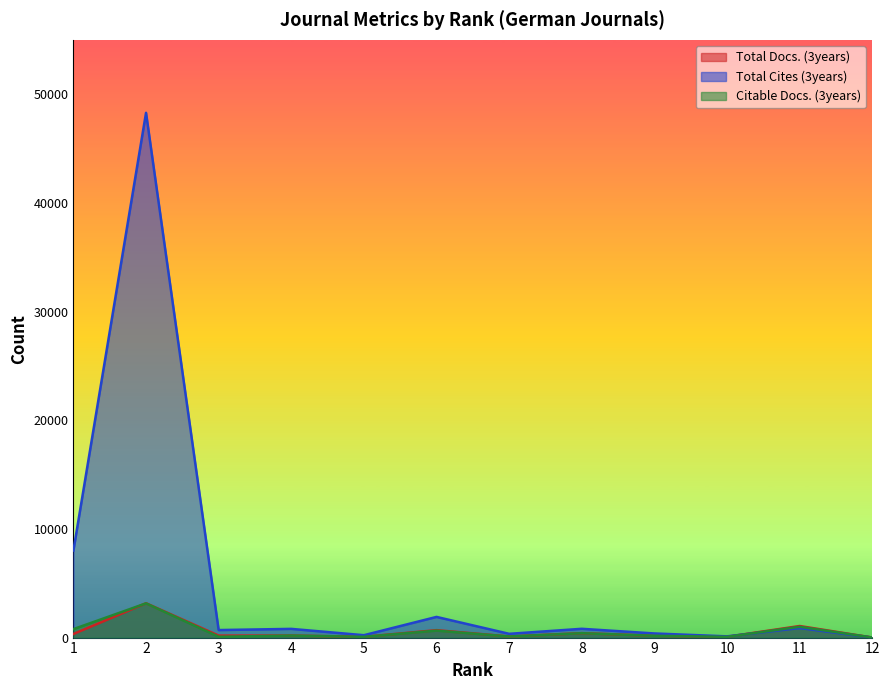

The value of Total Cites (3years) at 6 is 1902. True or false?

True